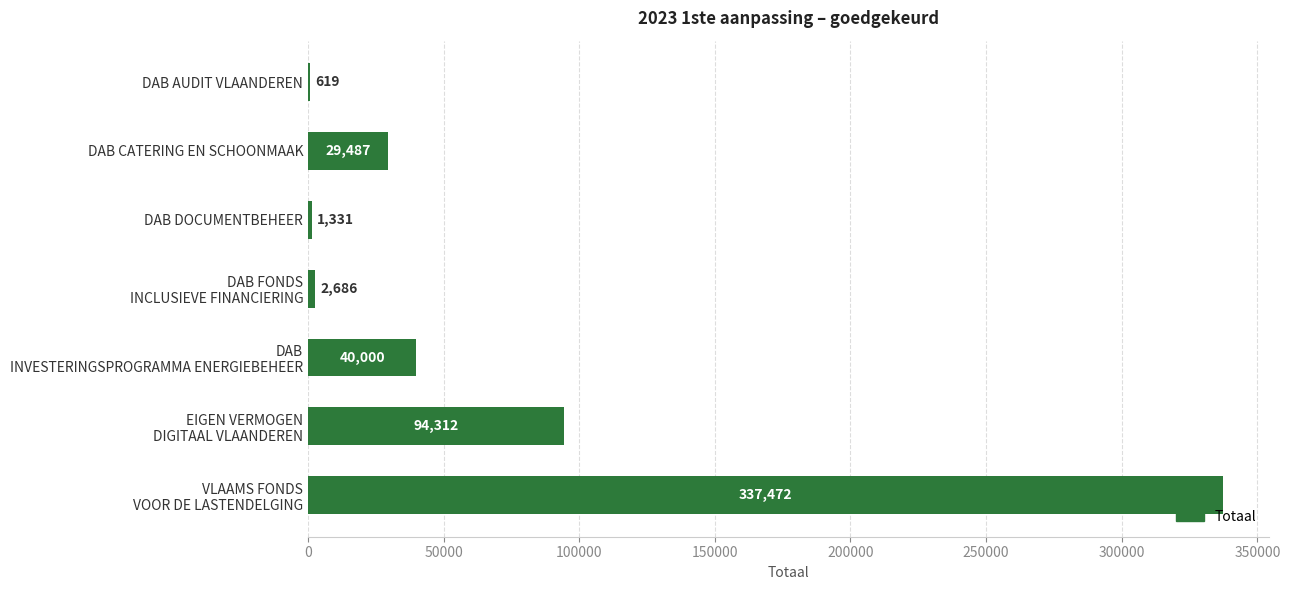

Which category has the highest value across all series?

VLAAMS FONDS
VOOR DE LASTENDELGING